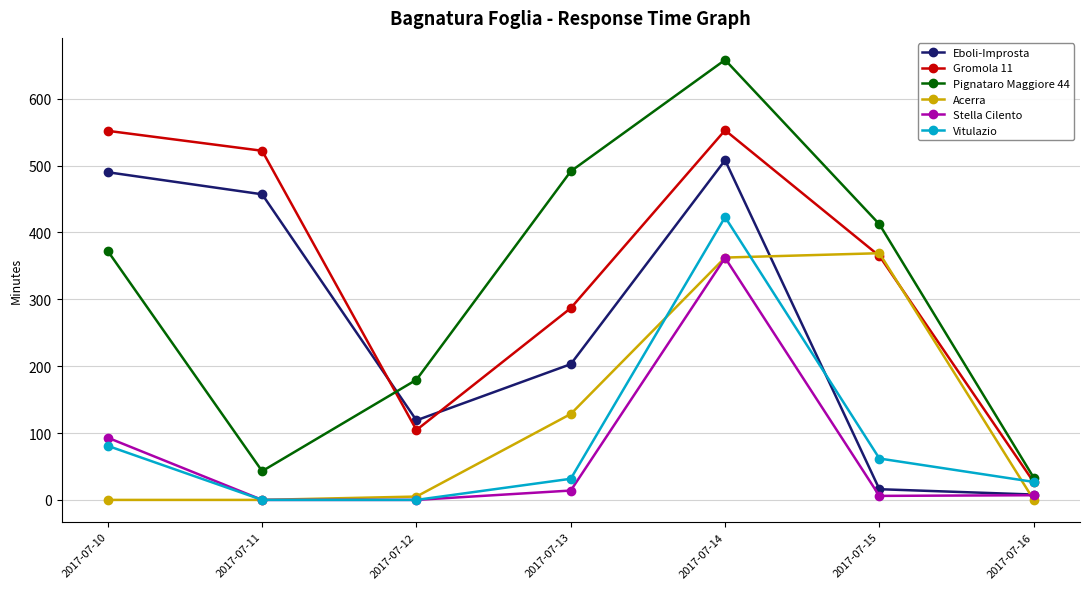

True or false: Eboli-Improsta has more than 0 points higher than both neighbors.

True